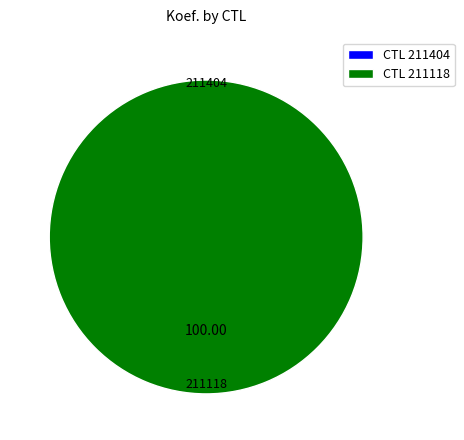

How many segments does this pie chart have?

2